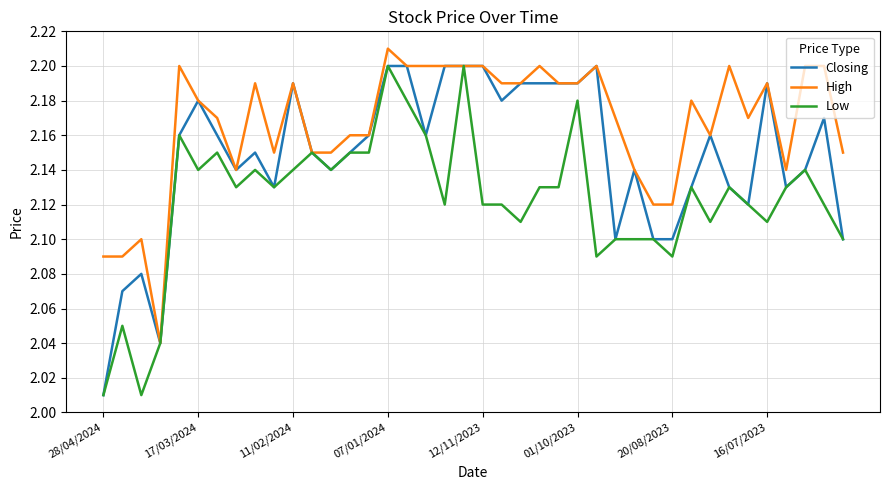

What is the difference between the maximum and minimum values in the Low series?

0.2